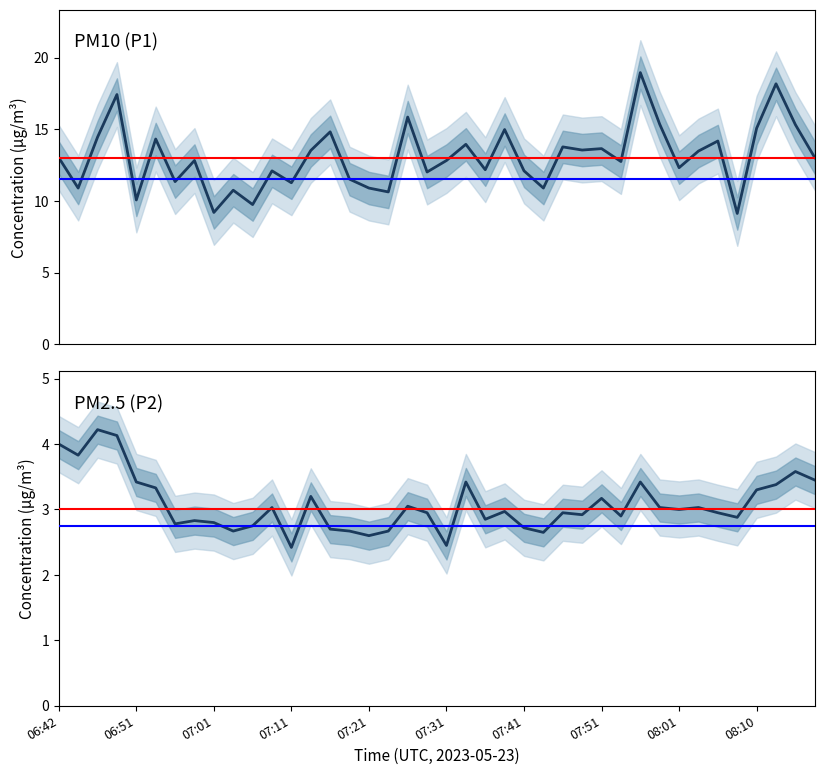

Which series has the largest total across all categories?

P1